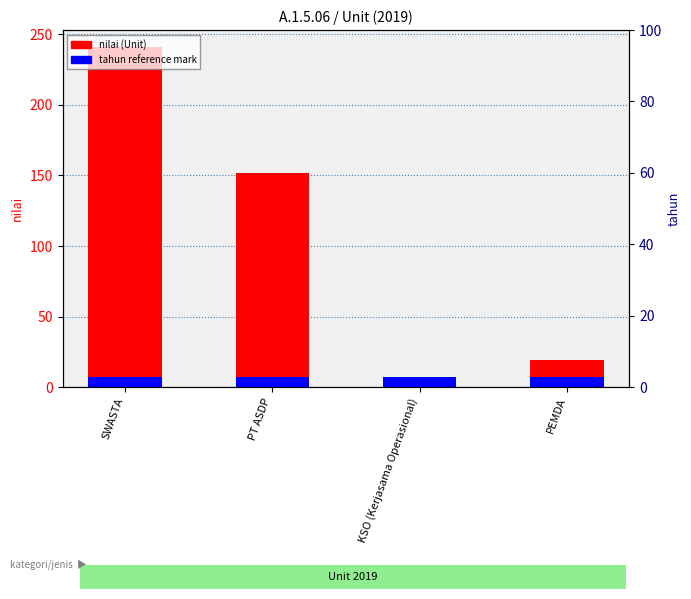

Which category has the highest value across all series?

SWASTA